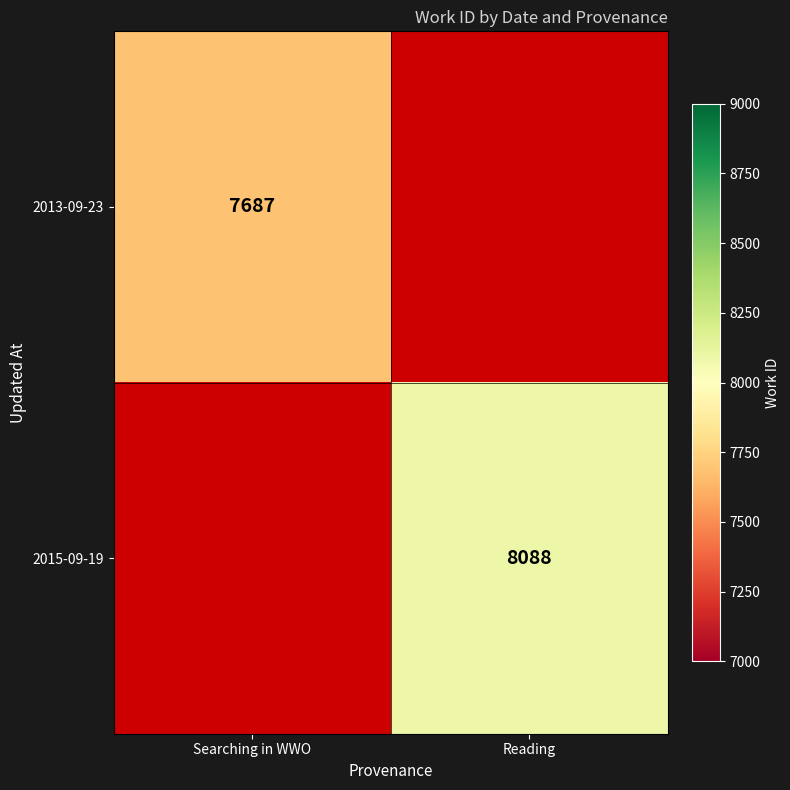

The 2013-09-23 series shows 4968 at Searching in WWO. True or false?

False